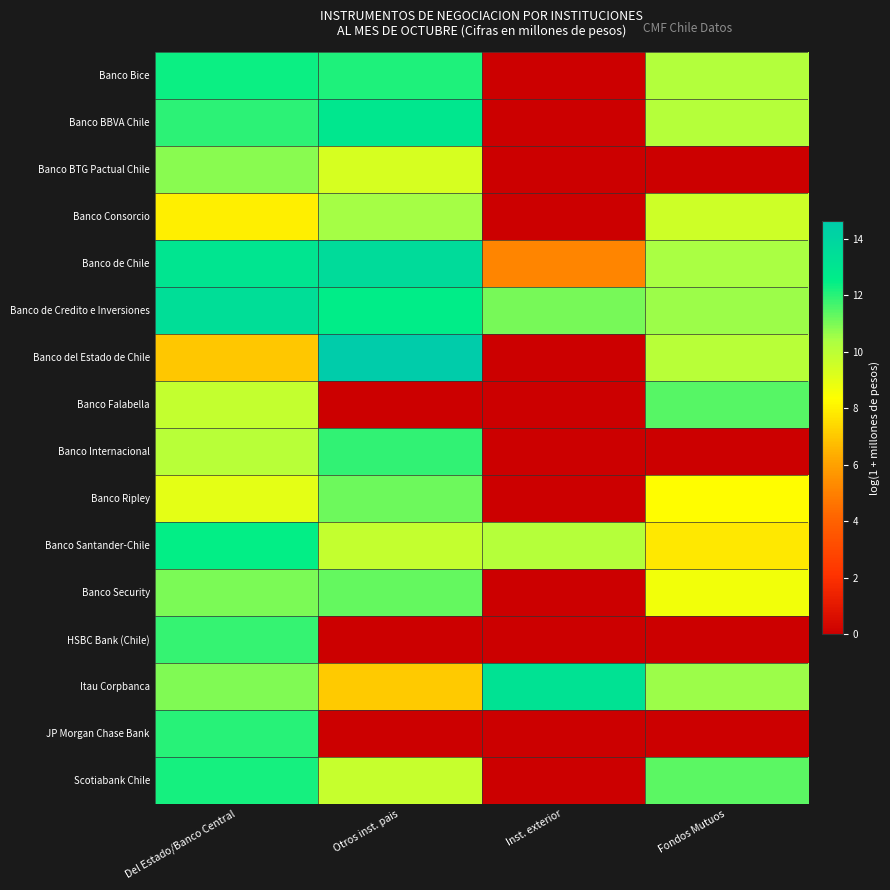

Reading left to right, extract all data points from this chart.

Banco Bice: Del Estado/Banco Central=12.4	Otros inst. pais=12.1	Inst. exterior=0.0	Fondos Mutuos=10.2
Banco BBVA Chile: Del Estado/Banco Central=12.0	Otros inst. pais=13.0	Inst. exterior=0.0	Fondos Mutuos=10.1
Banco BTG Pactual Chile: Del Estado/Banco Central=10.8	Otros inst. pais=9.4	Inst. exterior=0.0	Fondos Mutuos=0.0
Banco Consorcio: Del Estado/Banco Central=7.9	Otros inst. pais=10.5	Inst. exterior=0.0	Fondos Mutuos=9.6
Banco de Chile: Del Estado/Banco Central=13.1	Otros inst. pais=13.6	Inst. exterior=5.1	Fondos Mutuos=10.4
Banco de Credito e Inversiones: Del Estado/Banco Central=13.5	Otros inst. pais=12.5	Inst. exterior=11.0	Fondos Mutuos=10.6
Banco del Estado de Chile: Del Estado/Banco Central=7.0	Otros inst. pais=14.6	Inst. exterior=0.0	Fondos Mutuos=10.1
Banco Falabella: Del Estado/Banco Central=9.8	Otros inst. pais=0.0	Inst. exterior=0.0	Fondos Mutuos=11.4
Banco Internacional: Del Estado/Banco Central=10.1	Otros inst. pais=11.9	Inst. exterior=0.0	Fondos Mutuos=0.0
Banco Ripley: Del Estado/Banco Central=9.0	Otros inst. pais=11.1	Inst. exterior=0.0	Fondos Mutuos=8.3
Banco Santander-Chile: Del Estado/Banco Central=12.5	Otros inst. pais=9.8	Inst. exterior=10.1	Fondos Mutuos=7.8
Banco Security: Del Estado/Banco Central=11.0	Otros inst. pais=11.3	Inst. exterior=0.0	Fondos Mutuos=8.7
HSBC Bank (Chile): Del Estado/Banco Central=11.8	Otros inst. pais=0.0	Inst. exterior=0.0	Fondos Mutuos=0.0
Itau Corpbanca: Del Estado/Banco Central=10.9	Otros inst. pais=7.0	Inst. exterior=13.2	Fondos Mutuos=10.6
JP Morgan Chase Bank: Del Estado/Banco Central=12.0	Otros inst. pais=0.0	Inst. exterior=0.0	Fondos Mutuos=0.0
Scotiabank Chile: Del Estado/Banco Central=12.3	Otros inst. pais=9.7	Inst. exterior=0.0	Fondos Mutuos=11.4